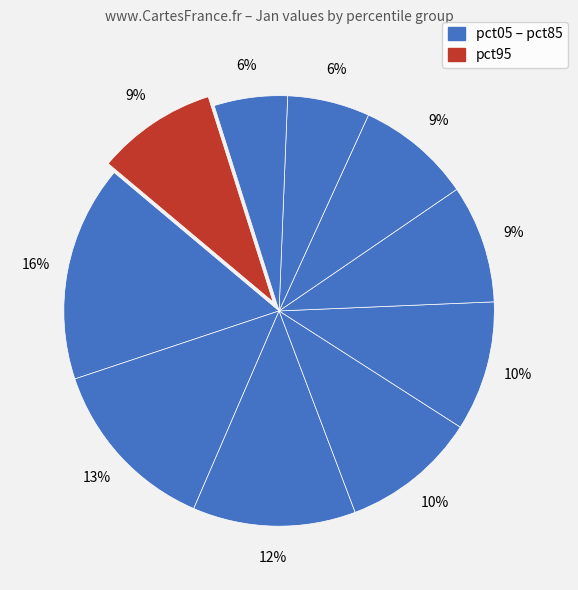

Which slice is the largest?

pct05